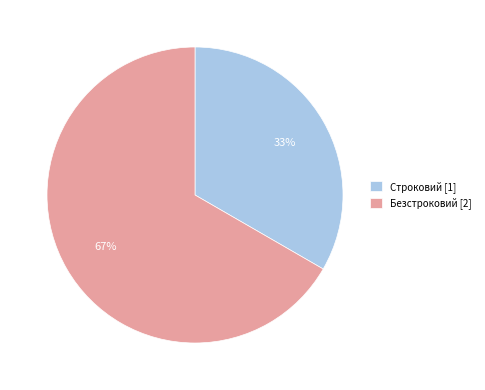

Is it true that Безстроковий is 67% of the pie?

True